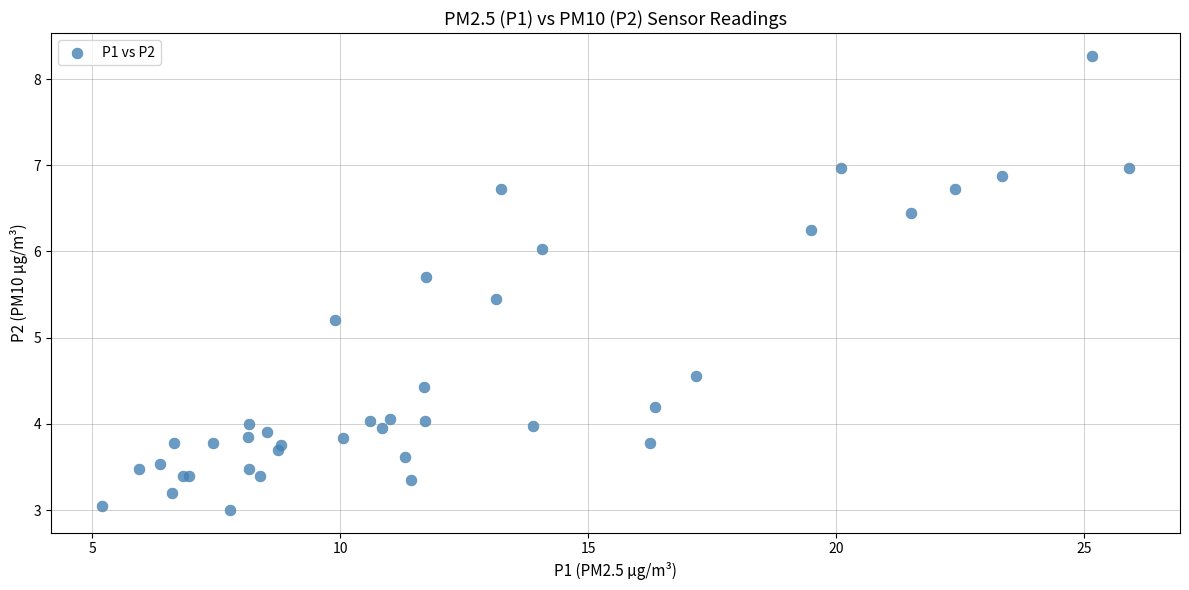

What Y value in the scatter plot is closest to 5?

5.2